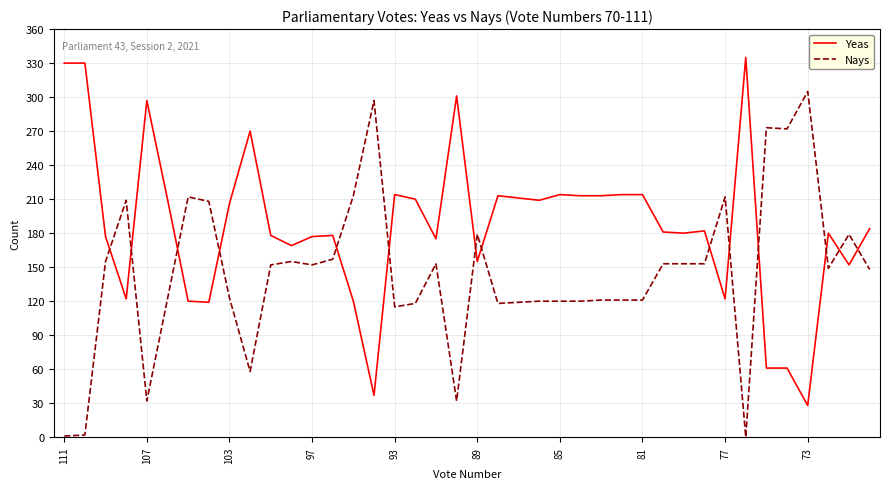

What is the difference between the maximum and minimum values in the Nays series?

305